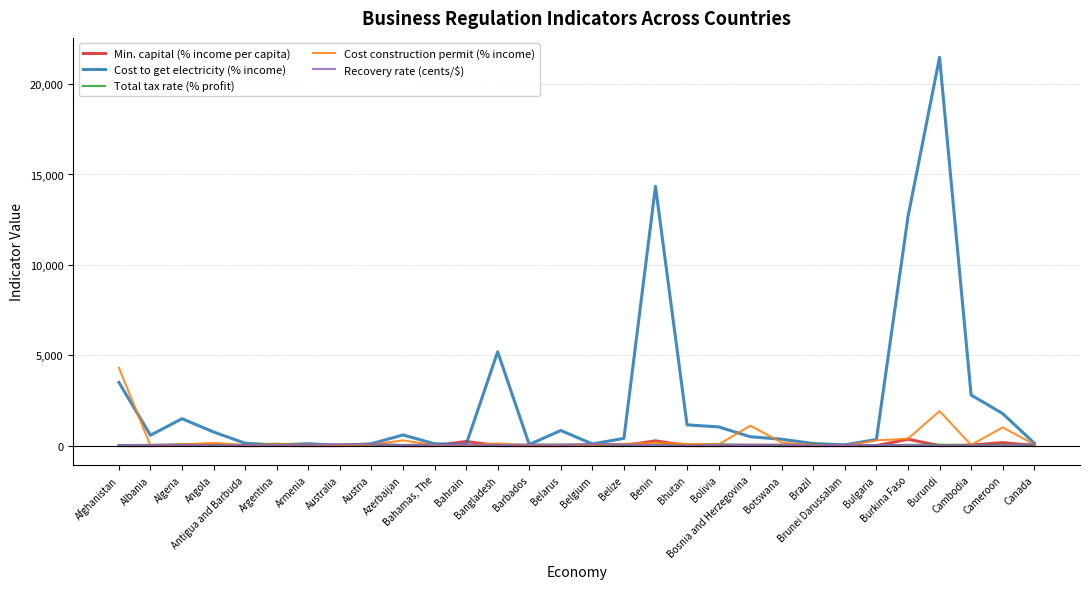

How many times do Recovery rate (cents/$) and Total tax rate (% profit) cross each other?

15